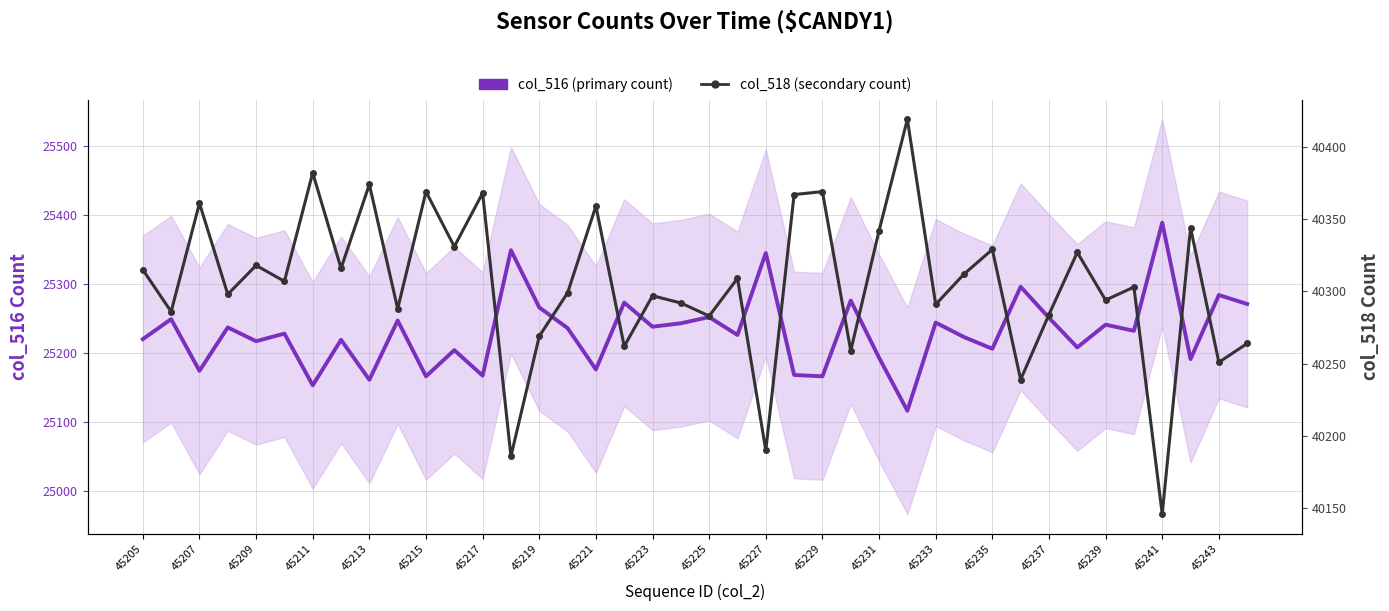

Reading left to right, extract all data points from this chart.

col_516 (primary count): 25220	25249	25174	25237	25217	25228	25153	25219	25161	25247	25166	25204	25167	25349	25266	25236	25176	25273	25238	25243	25252	25226	25345	25168	25166	25276	25193	25116	25244	25223	25206	25296	25251	25208	25241	25232	25389	25191	25284	25271
col_518 (secondary count): 40315	40286	40361	40298	40318	40307	40382	40316	40374	40288	40369	40331	40368	40186	40269	40299	40359	40262	40297	40292	40283	40309	40190	40367	40369	40259	40342	40419	40291	40312	40329	40239	40284	40327	40294	40303	40146	40344	40251	40264